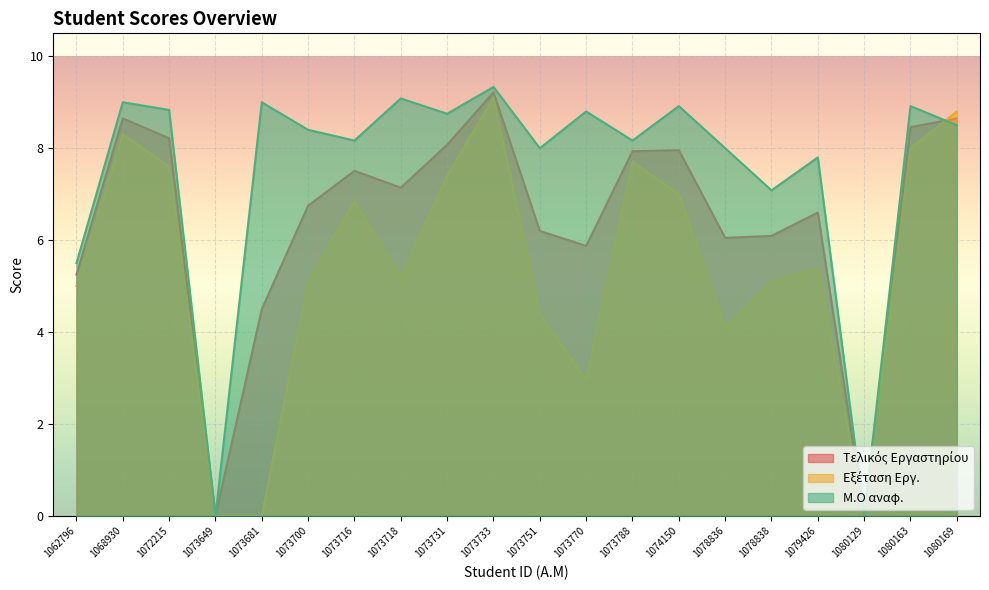

Reading left to right, transcribe all the data shown in this chart.

Τελικός Εργαστηρίου: 5.2	8.7	8.2	0.0	4.5	6.8	7.5	7.1	8.1	9.2	6.2	5.9	7.9	8.0	6.0	6.1	6.6	0.0	8.5	8.7
Εξέταση Εργ.: 5.0	8.3	7.6	0.0	0.0	5.1	6.8	5.2	7.4	9.1	4.4	3.0	7.7	7.0	4.1	5.1	5.4	0.0	8.0	8.8
Μ.Ο αναφ.: 5.5	9.0	8.8	0.0	9.0	8.4	8.2	9.1	8.8	9.3	8.0	8.8	8.2	8.9	8.0	7.1	7.8	0.0	8.9	8.5